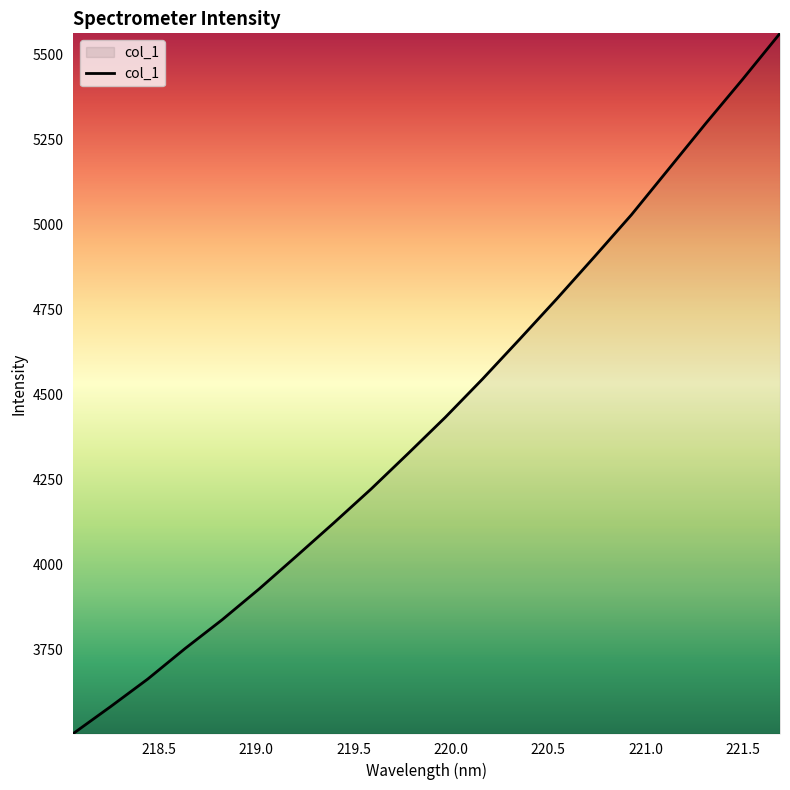

What is the maximum value shown in the chart?

5562.7